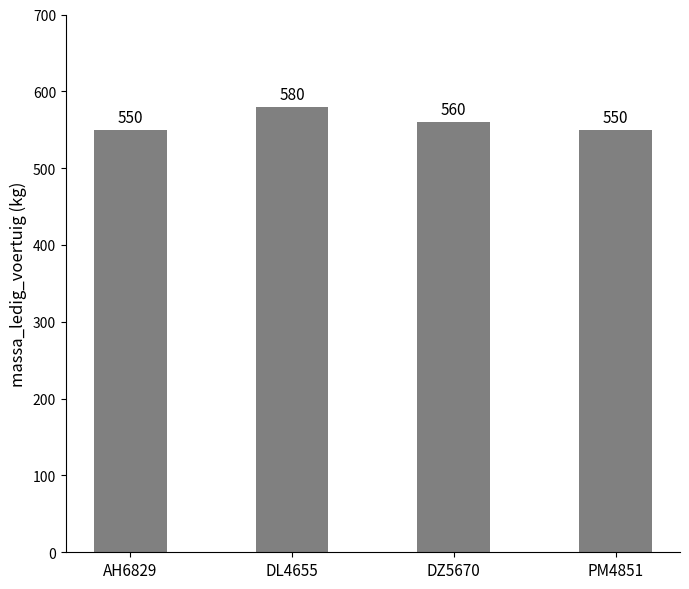

Is it true that the value at DZ5670 is 560?

True